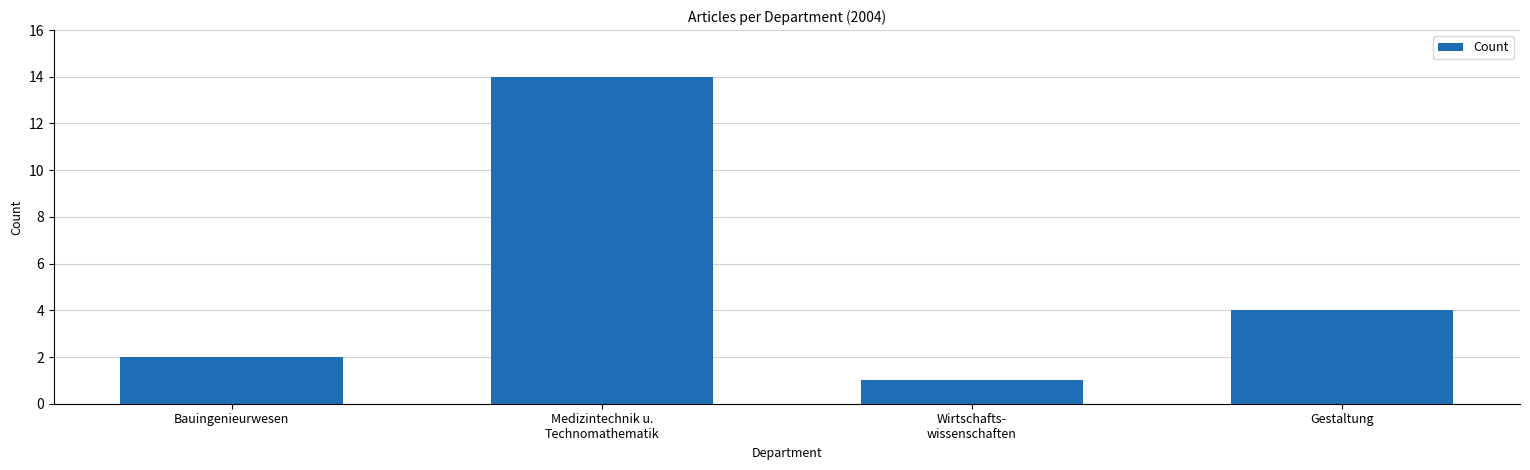

Rank the categories by value from highest to lowest.

Medizintechnik u.
Technomathematik, Gestaltung, Bauingenieurwesen, Wirtschafts-
wissenschaften